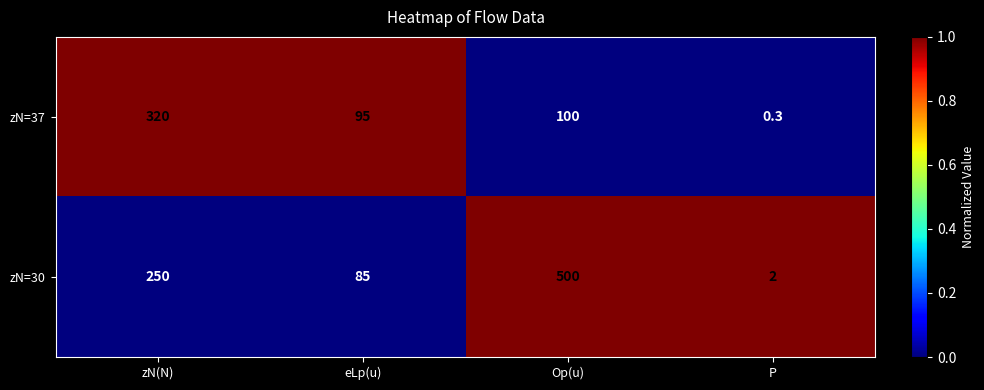

Reading left to right, list all the values displayed in this chart.

zN=37: 320.0	95.0	100.0	0.3
zN=30: 250.0	85.0	500.0	2.0